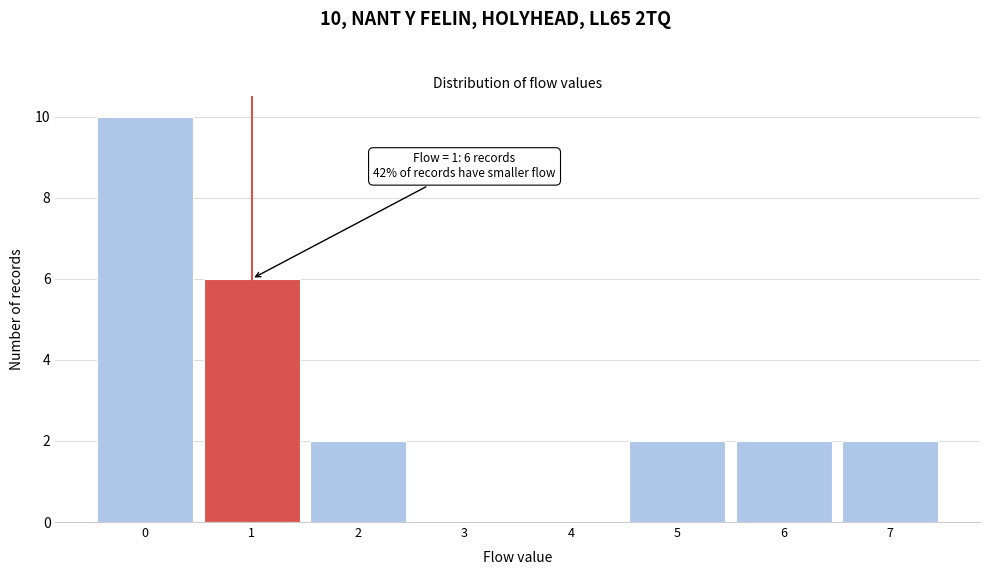

Reading right to left, extract all data points from this chart.

7=2	6=2	5=2	4=0	3=0	2=2	1=6	0=10